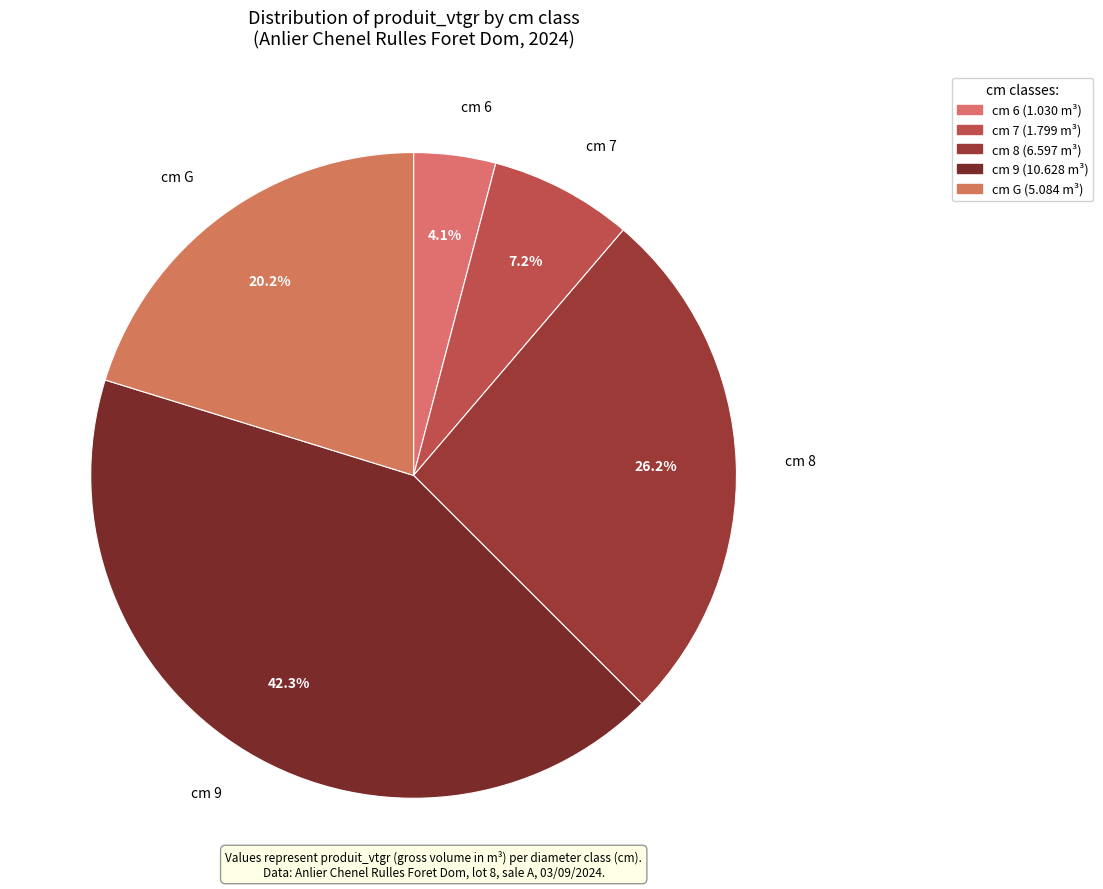

How many slices are in this pie chart?

5